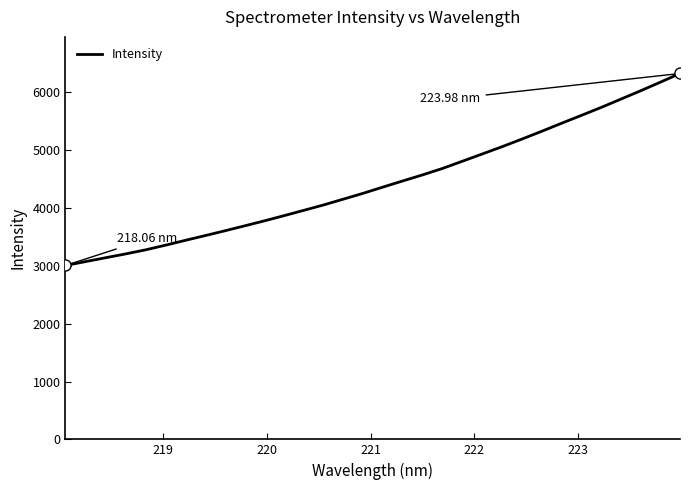

How many distinct data groups are displayed?

1